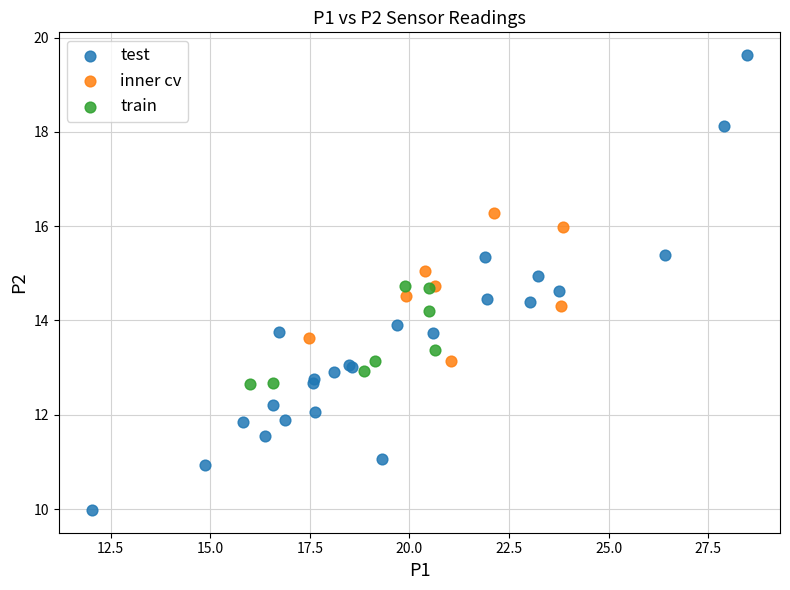

Which series has the widest spread of Y values?

test